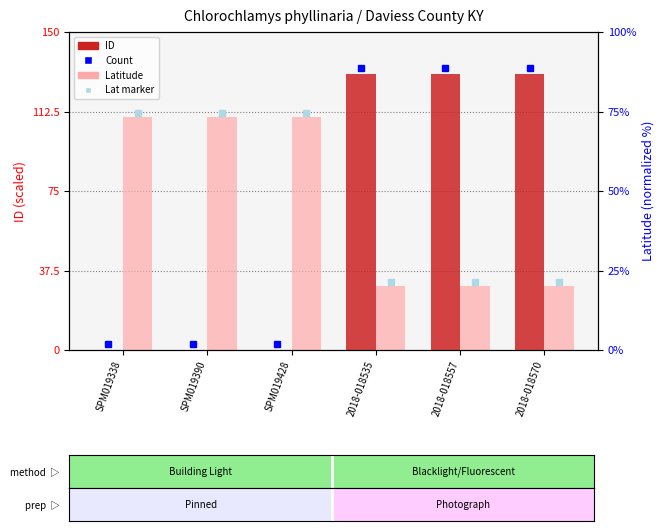

What is the sum of all Latitude values?

420.0